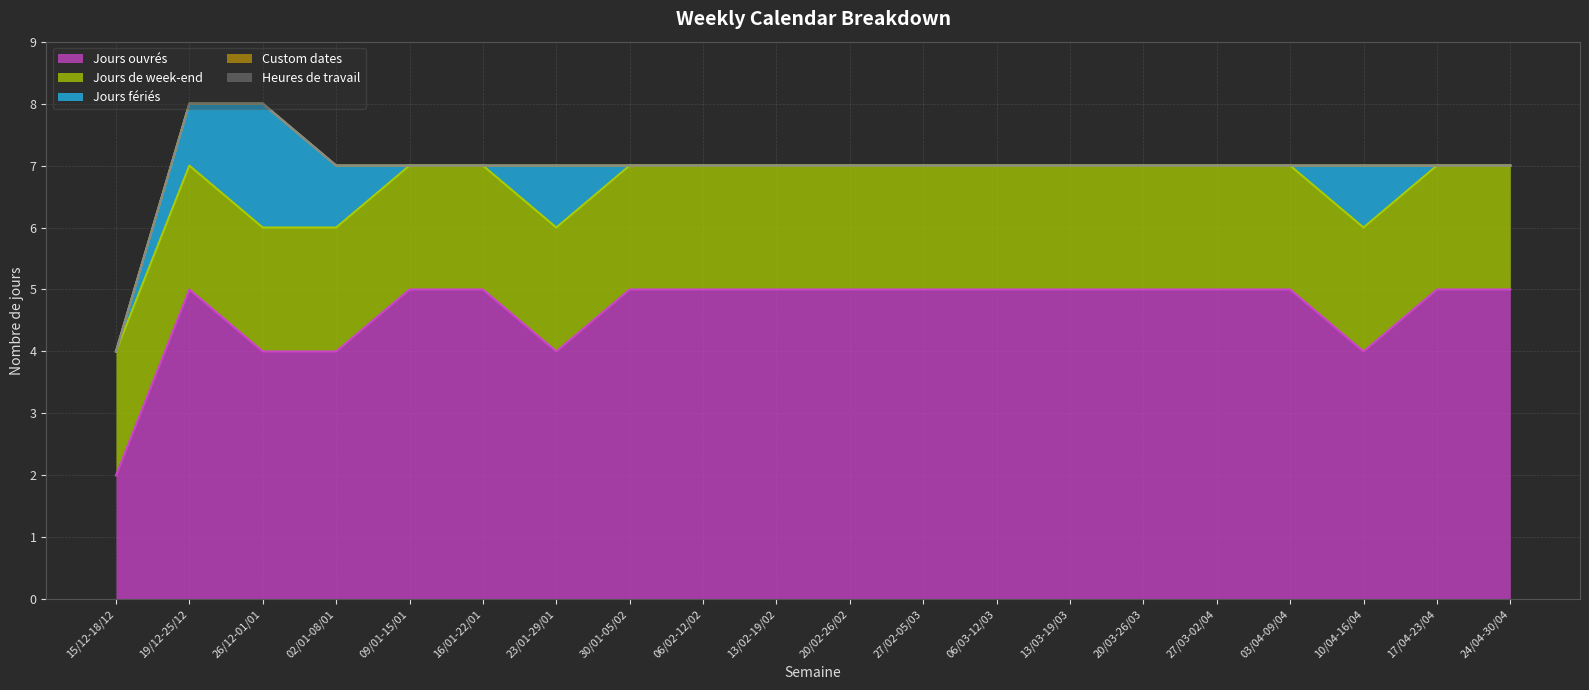

At which category does the chart reach its minimum across all series?

15/12-18/12